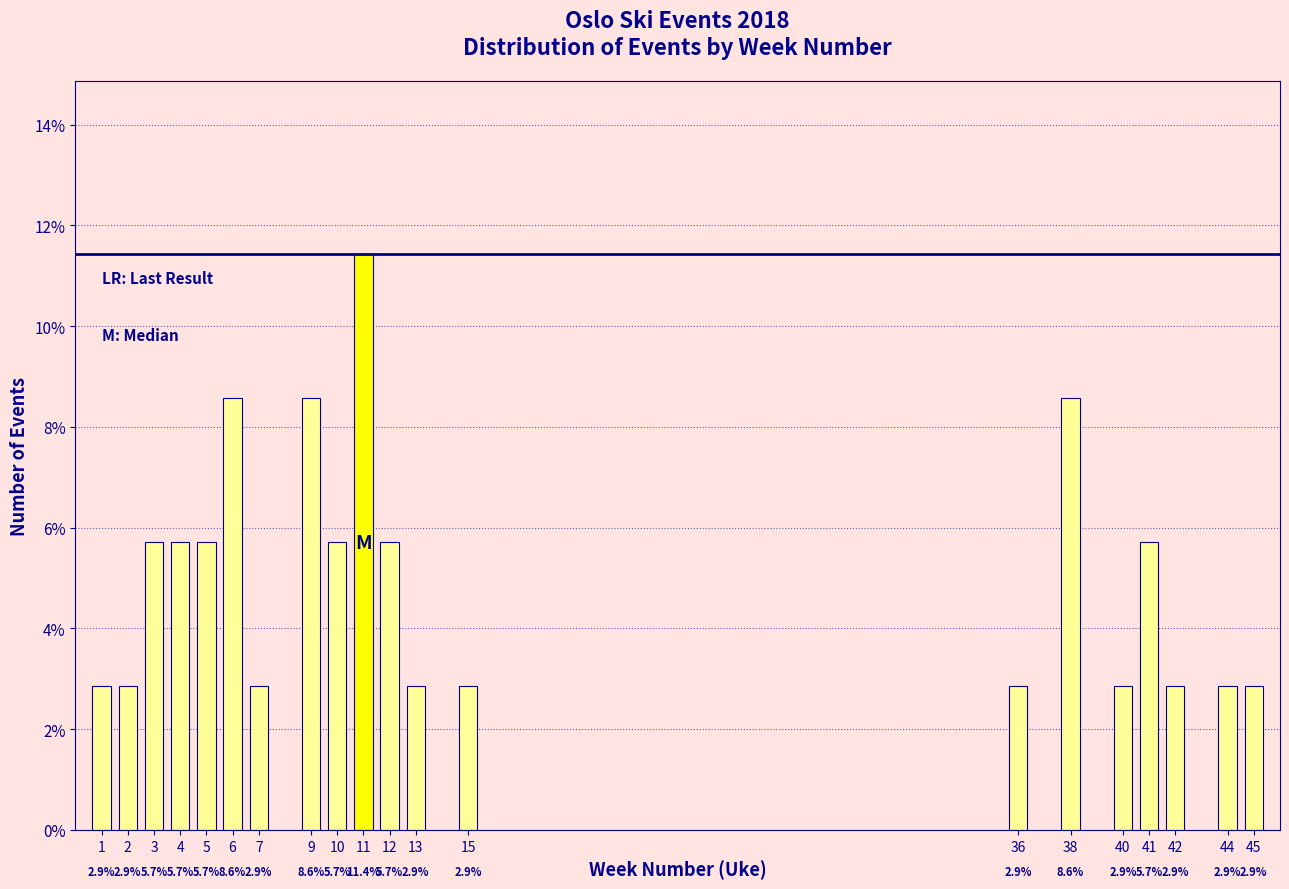

Reading right to left, list all the values displayed in this chart.

2.9	2.9	2.9	5.7	2.9	8.6	2.9	2.9	2.9	5.7	11.4	5.7	8.6	2.9	8.6	5.7	5.7	5.7	2.9	2.9